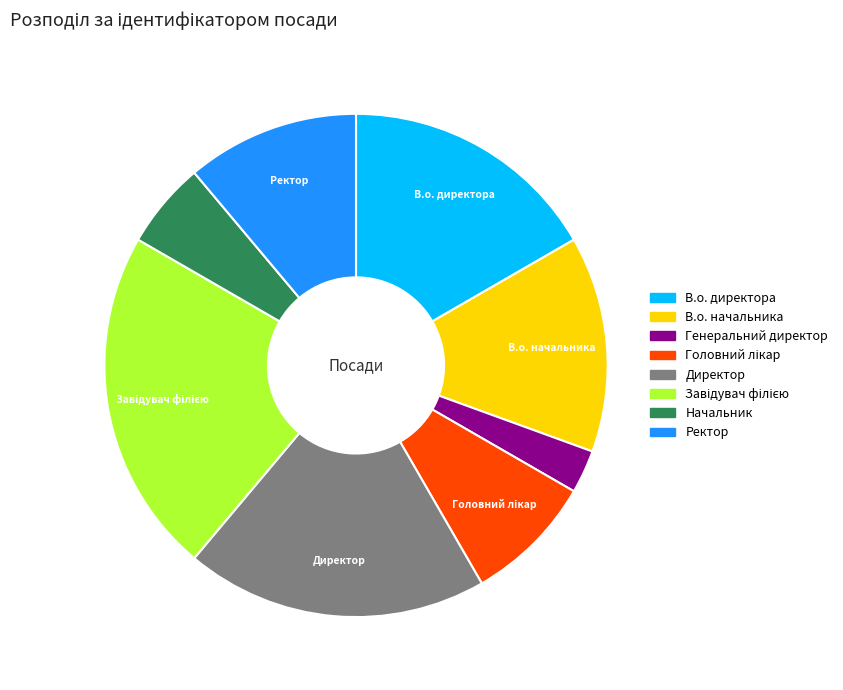

Is there any slice that represents more than half of the pie?

No